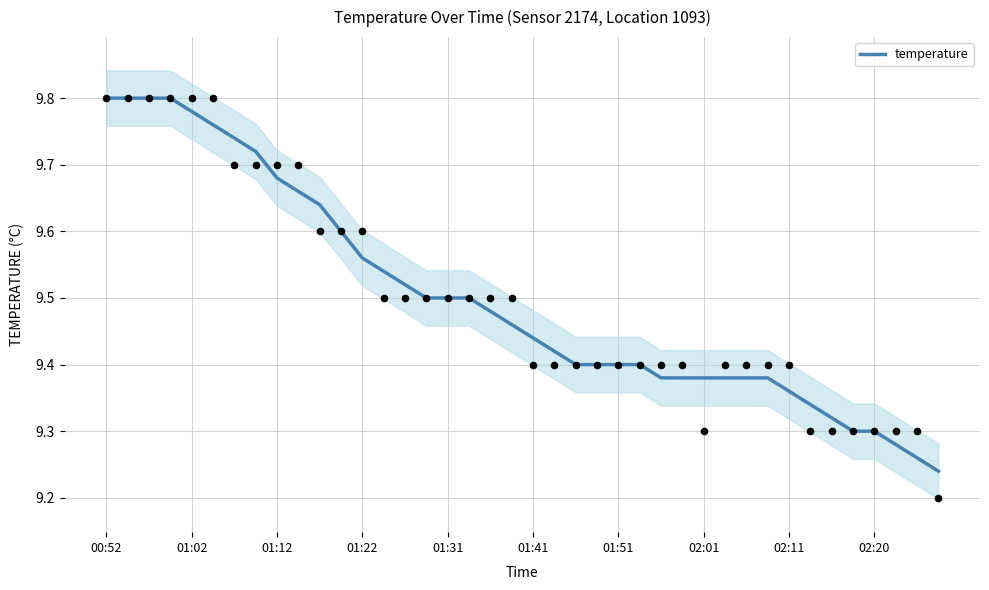

Approximately how many times larger is the value at 19 compared to 17?

1.0